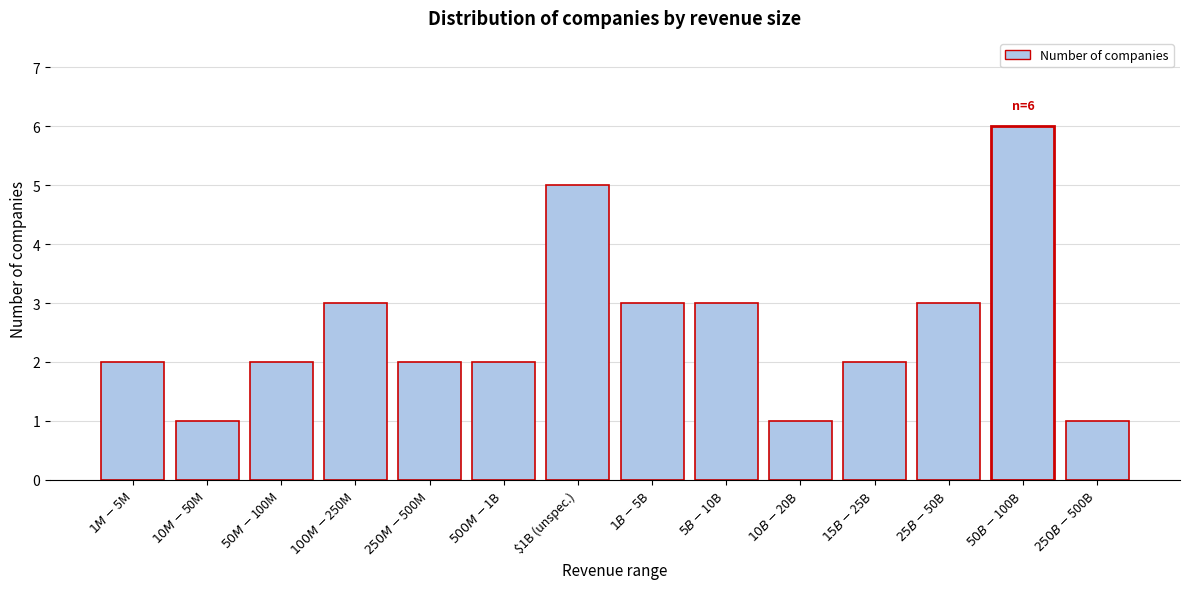

Reading right to left, transcribe all the data shown in this chart.

1	6	3	2	1	3	3	5	2	2	3	2	1	2